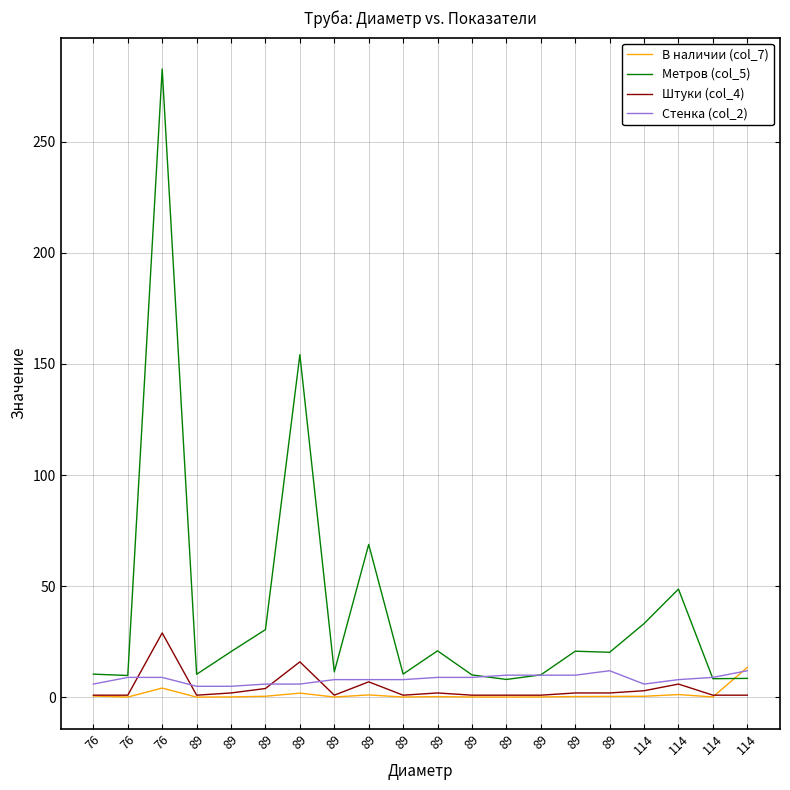

Is this an area chart (filled region under the line)?

No